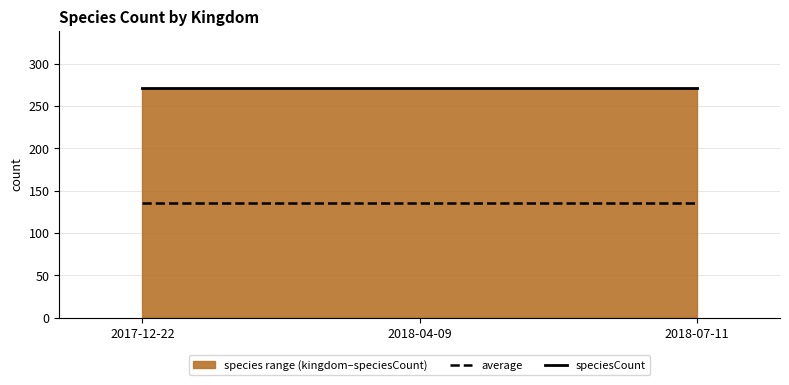

At how many categories does at least one series exceed 208?

3